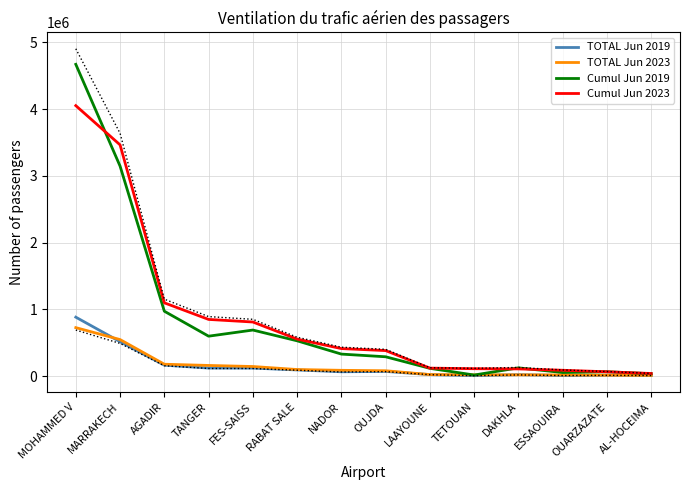

Where is TOTAL Jun 2023 nearest to the value 367251?

MARRAKECH